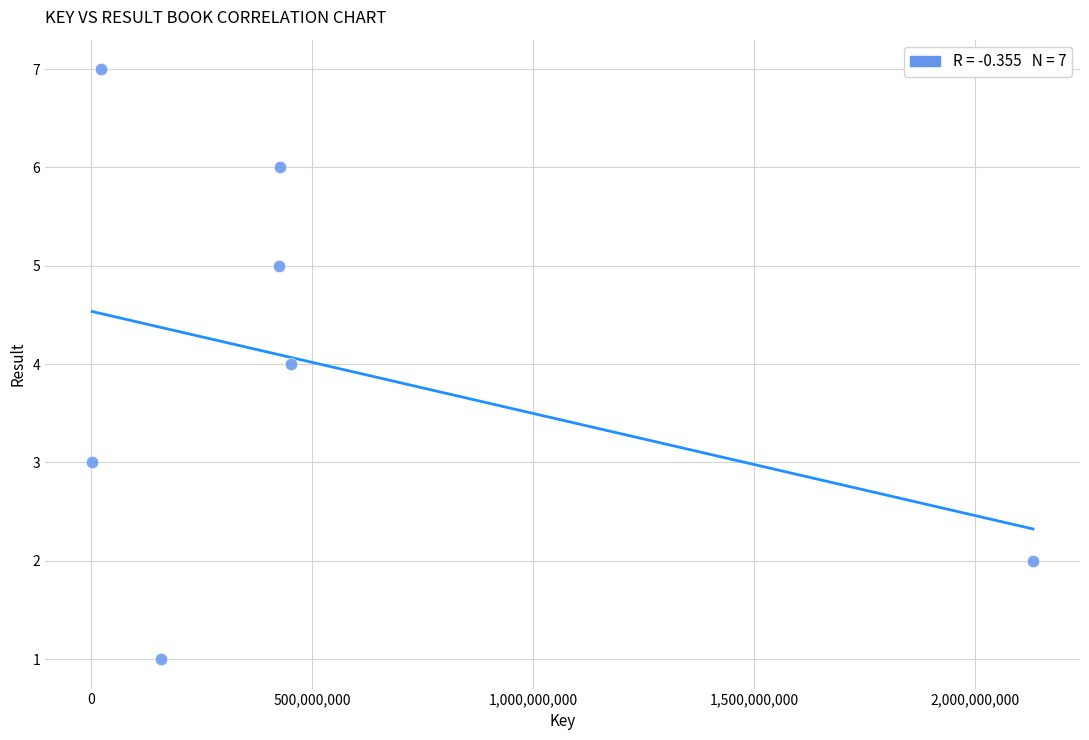

What is the range of X values (max minus min)?

2128341529